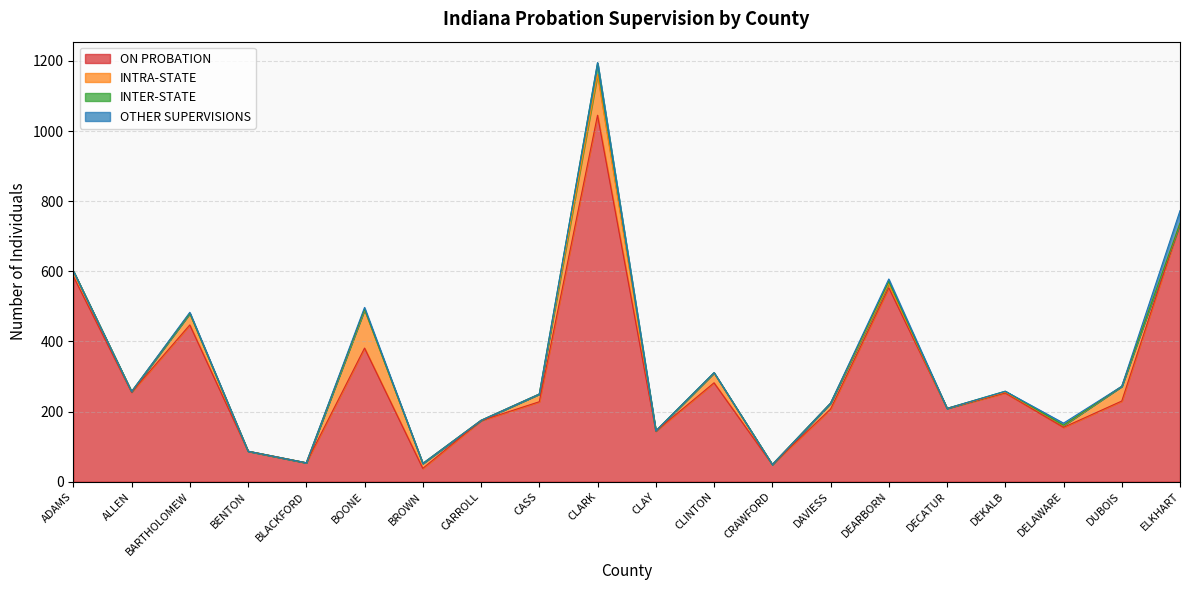

True or false: OTHER SUPERVISIONS has more than 2 points higher than both neighbors.

True